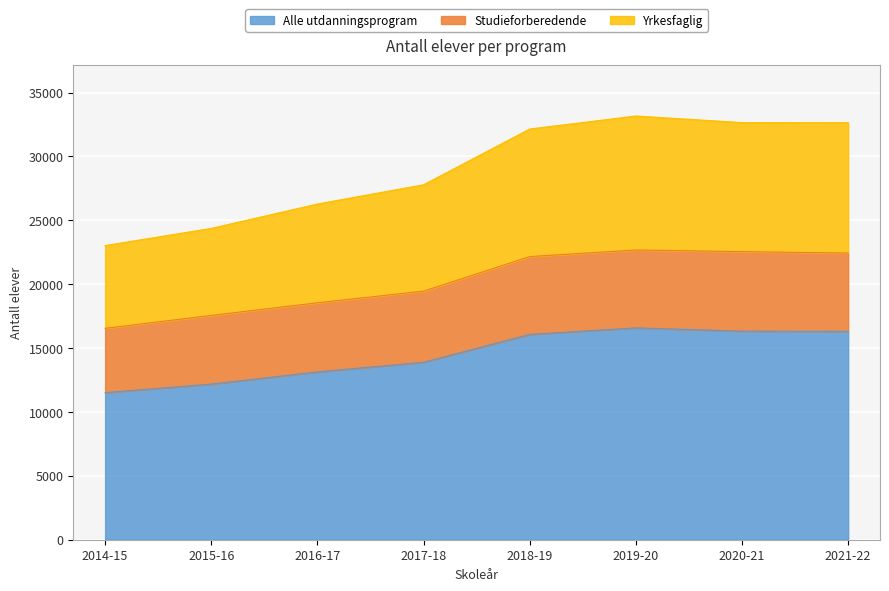

Reading left to right, list all the values displayed in this chart.

Alle utdanningsprogram: 11513	12185	13140	13893	16075	16585	16327	16321
Studieforberedende: 16549	17557	18549	19459	22165	22681	22552	22441
Yrkesfaglig: 23026	24370	26280	27786	32150	33170	32654	32642